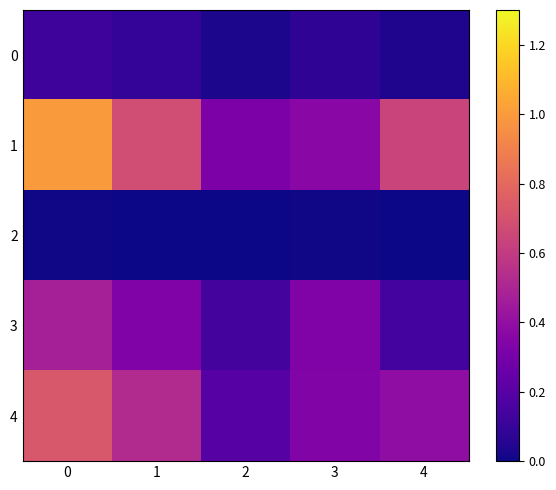

Reading left to right, what are all the values shown in this chart?

0: 0=0.1	1=0.1	2=0.0	3=0.1	4=0.0
1: 0=1.0	1=0.7	2=0.3	3=0.4	4=0.6
2: 0=0.0	1=0.0	2=0.0	3=0.0	4=0.0
3: 0=0.5	1=0.3	2=0.1	3=0.3	4=0.1
4: 0=0.7	1=0.5	2=0.2	3=0.3	4=0.4